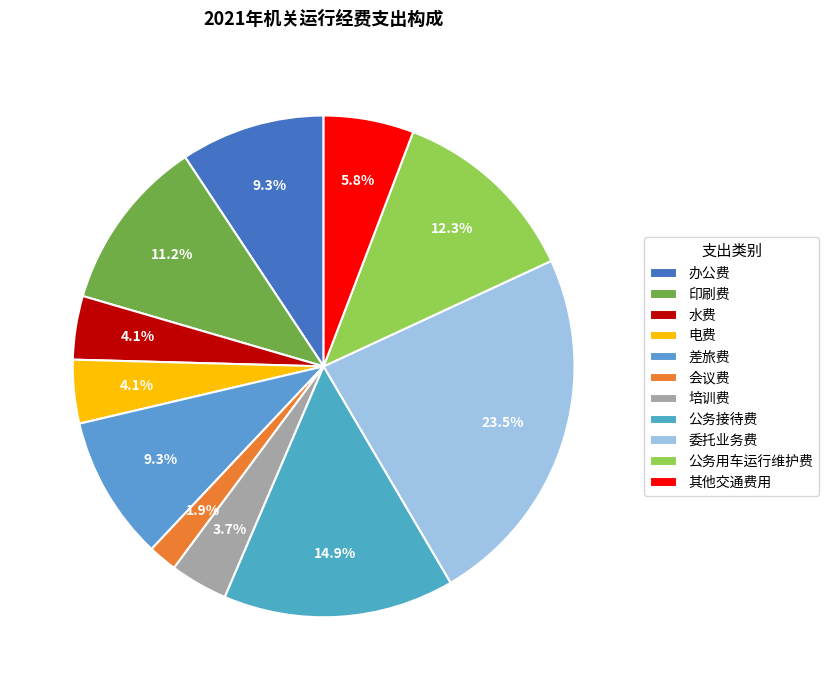

Approximately how many times larger is the value at 会议费 compared to 公务用车运行维护费?

0.2